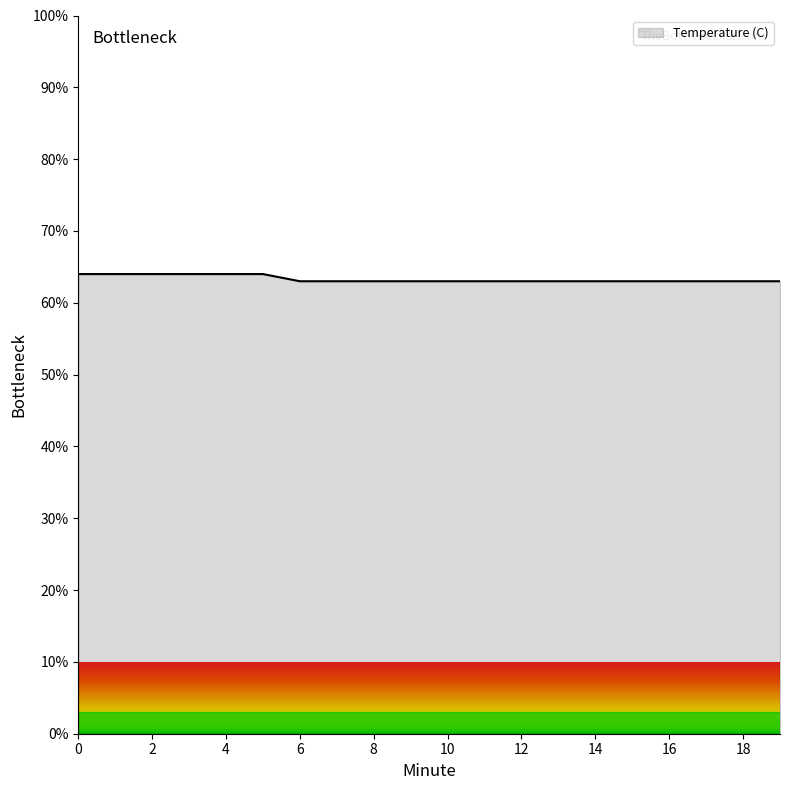

What is the smallest value displayed?

63